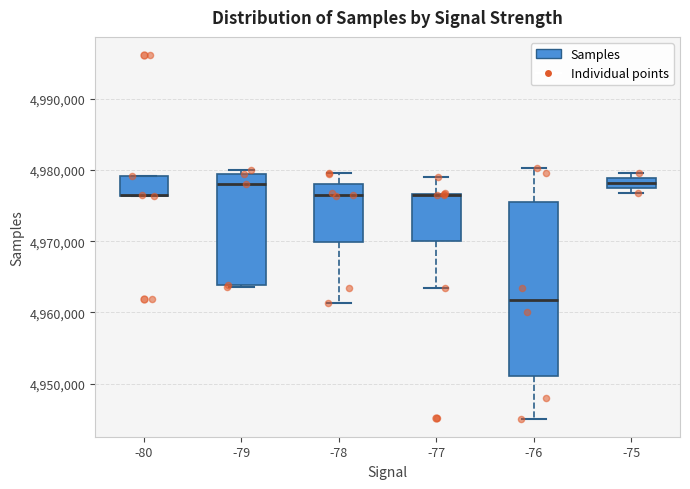

Comparing the boxes themselves (not the whiskers), which one is the tallest?

-76